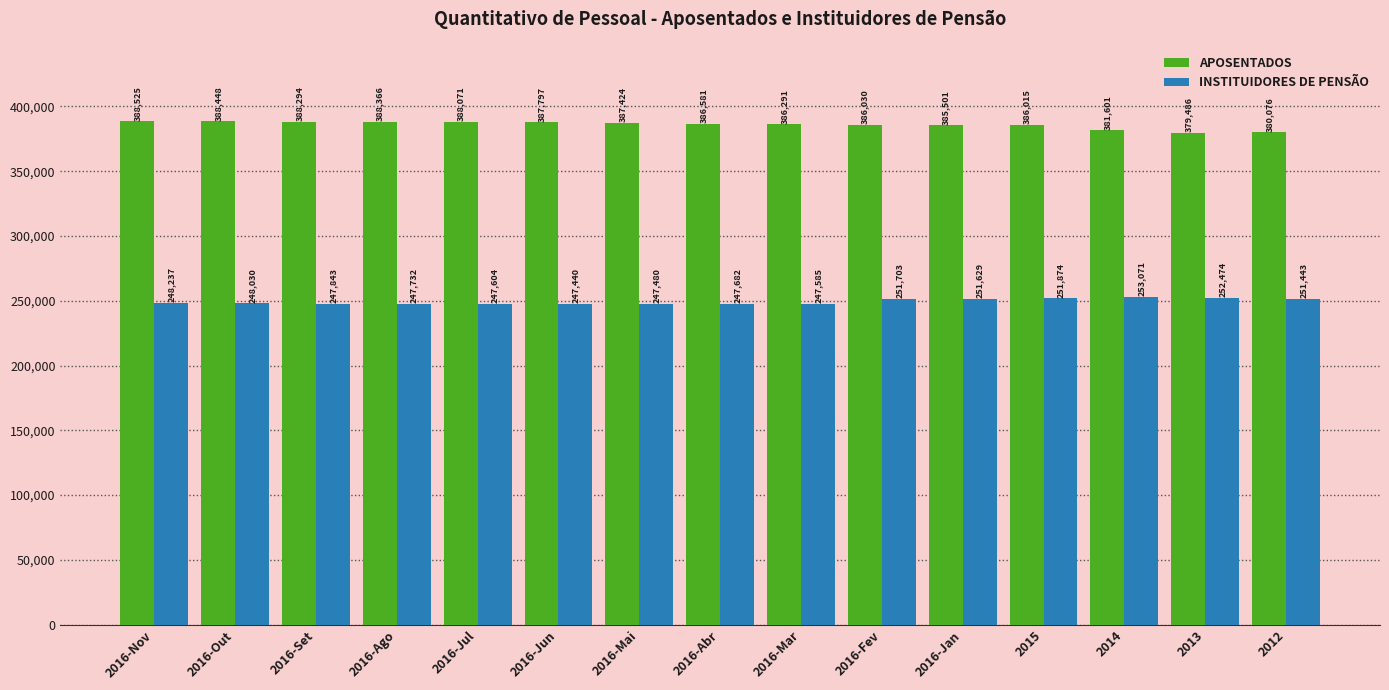

Which category has the lowest value across all series?

2016-Jun